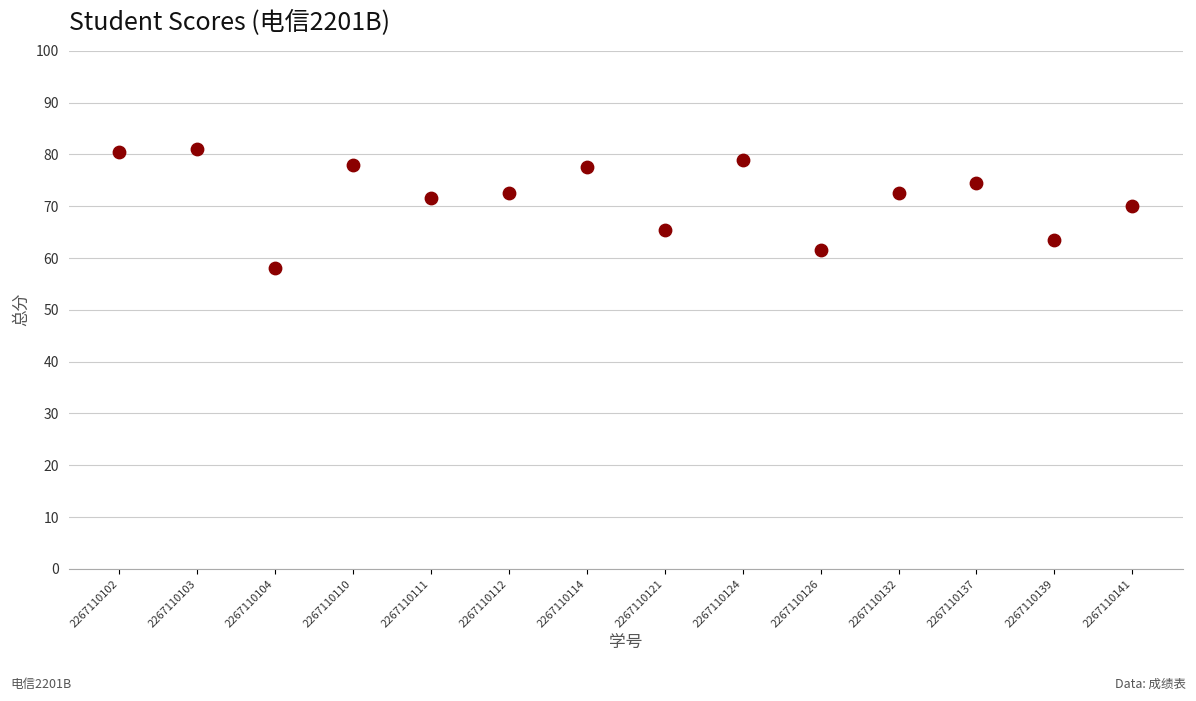

What Y value in the scatter plot is closest to 69?

70.0